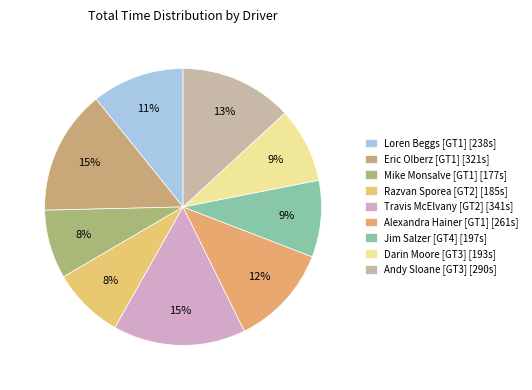

To the nearest percent, what portion does Eric Olberz [GT1] represent?

15%